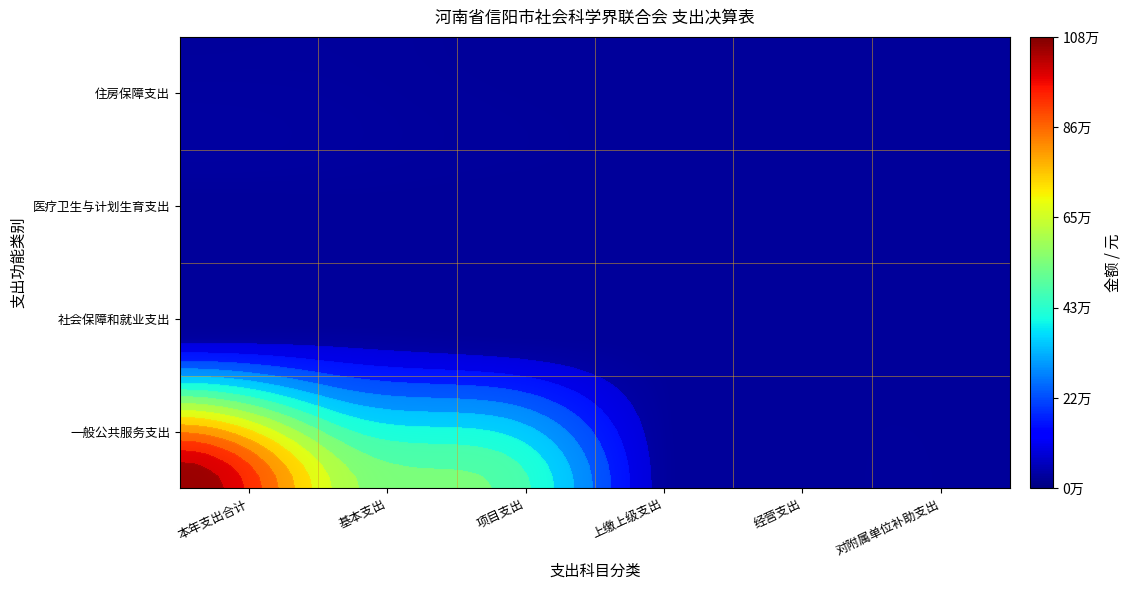

At which label does 医疗卫生与计划生育支出 reach its minimum?

2